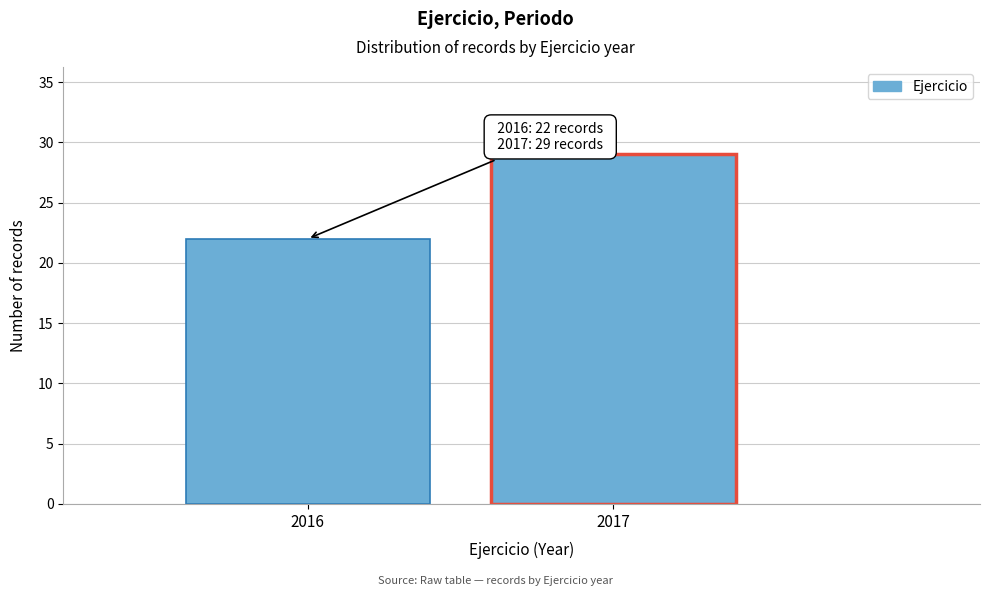

Reading right to left, extract all data points from this chart.

2017=29	2016=22